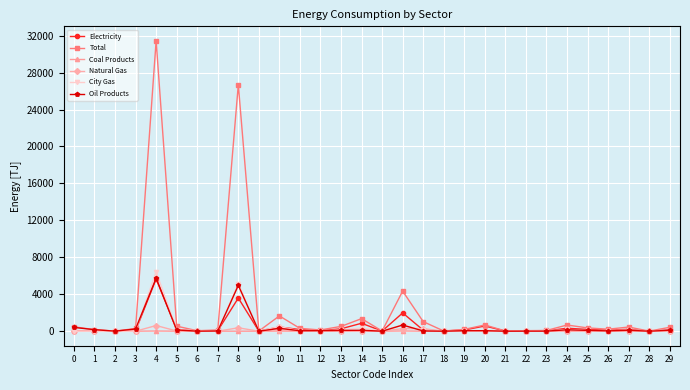

The value of City Gas at 4 is 6431.1. True or false?

True